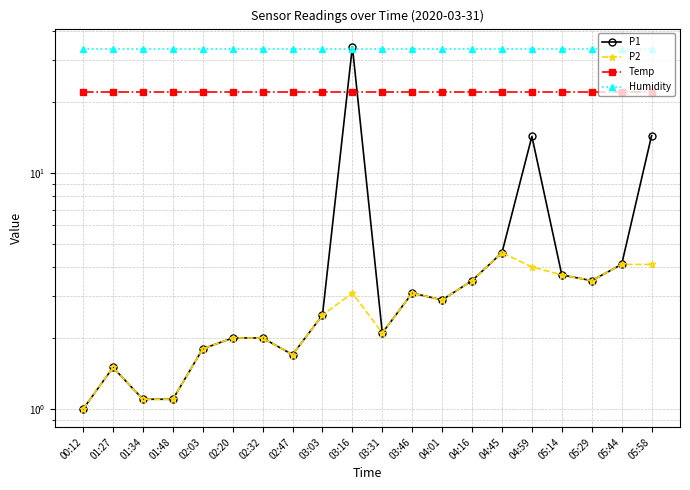

How many interior local valleys does the P1 series have?

4